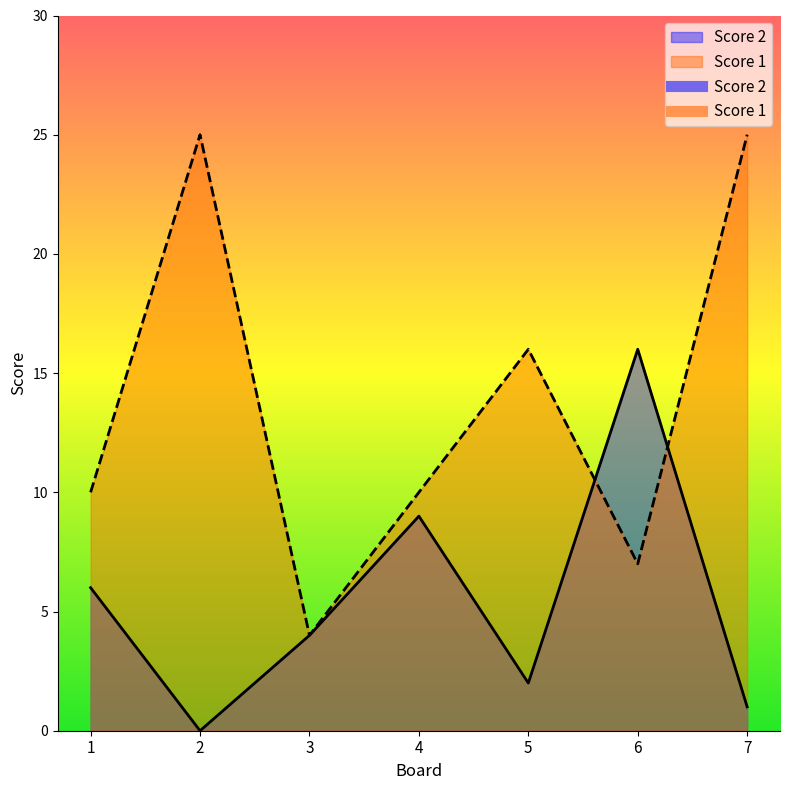

How many Score 1 values are between 7 and 25?

6